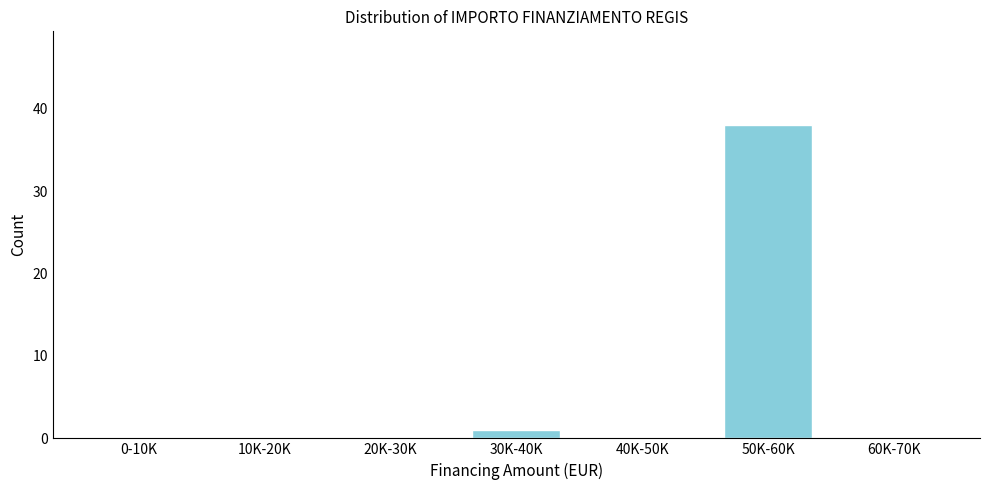

Reading left to right, transcribe all the data shown in this chart.

0-10K=0	10K-20K=0	20K-30K=0	30K-40K=1	40K-50K=0	50K-60K=38	60K-70K=0